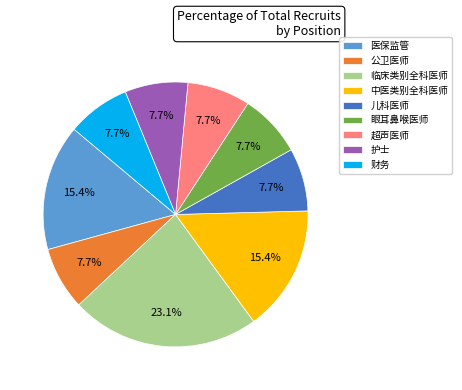

What percentage is the 眼耳鼻喉医师 slice, to the nearest percent?

8%